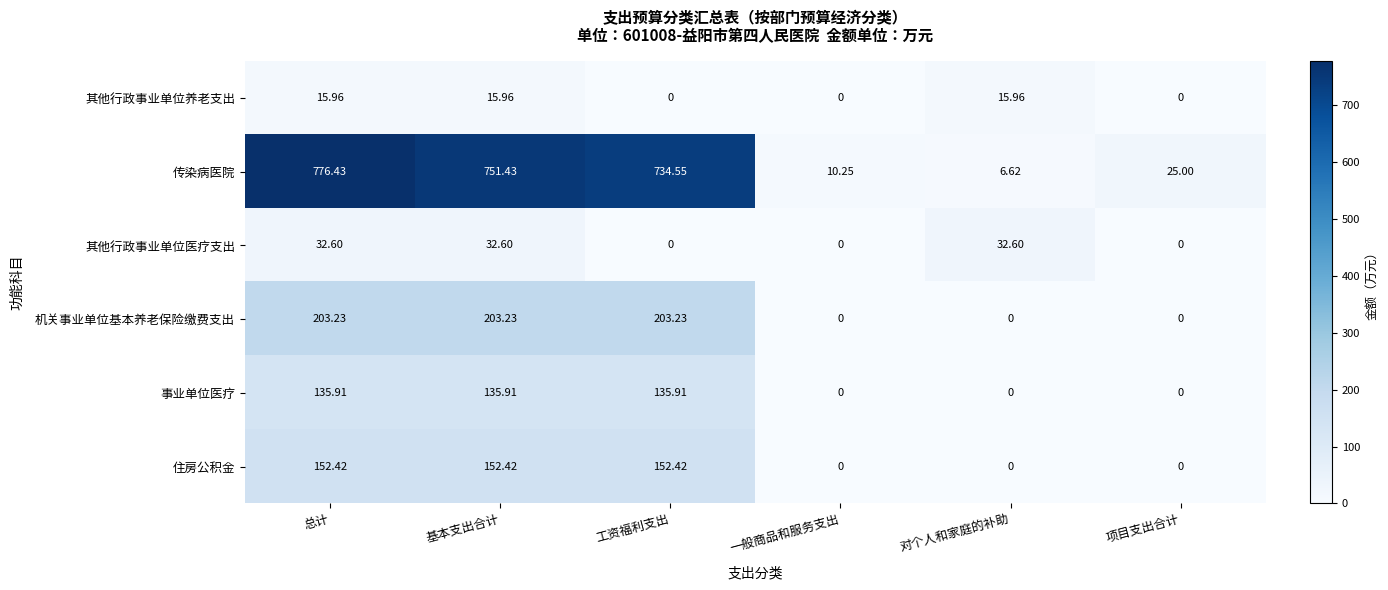

At which label does 事业单位医疗 first exceed 135?

总计